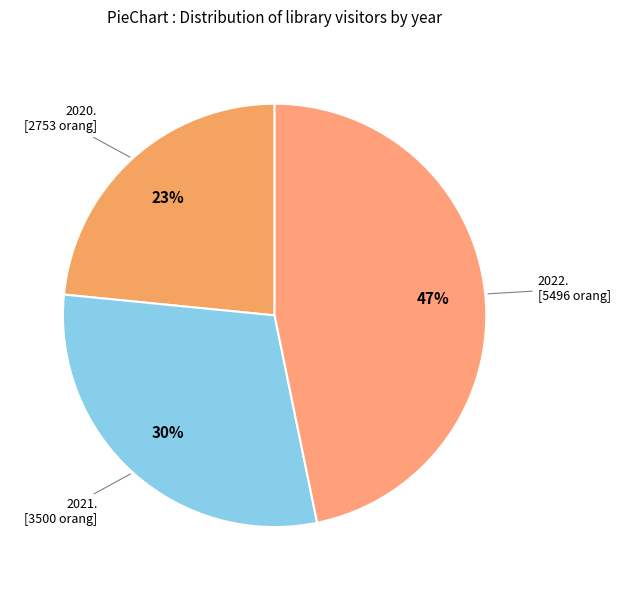

Count the number of slices in the pie.

3